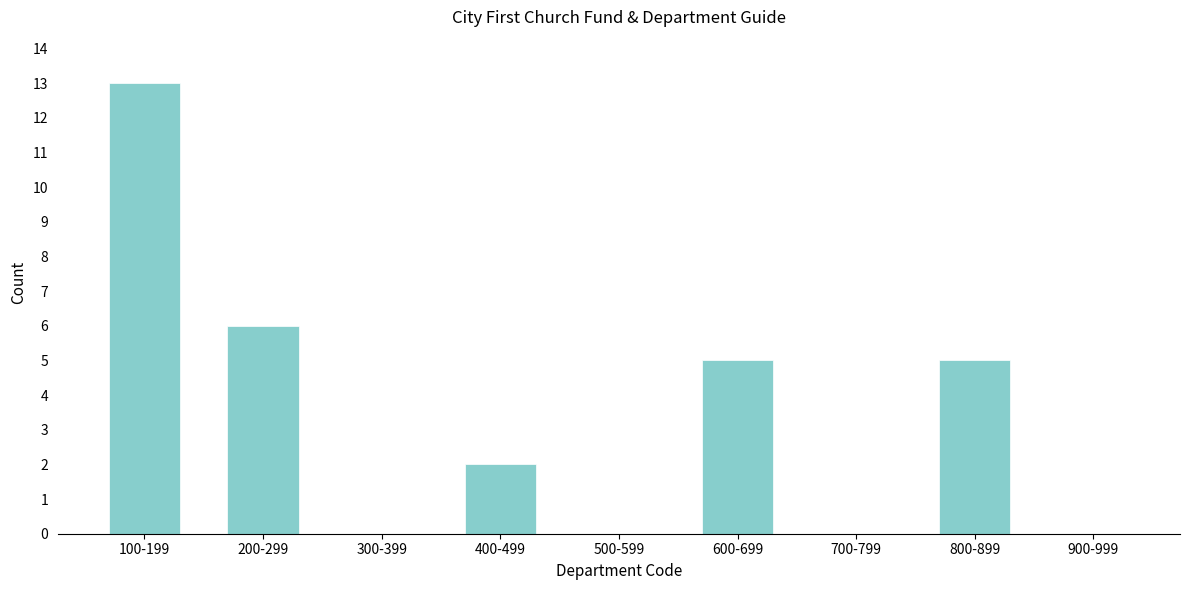

Reading left to right, list all the values displayed in this chart.

100-199=13	200-299=6	300-399=0	400-499=2	500-599=0	600-699=5	700-799=0	800-899=5	900-999=0